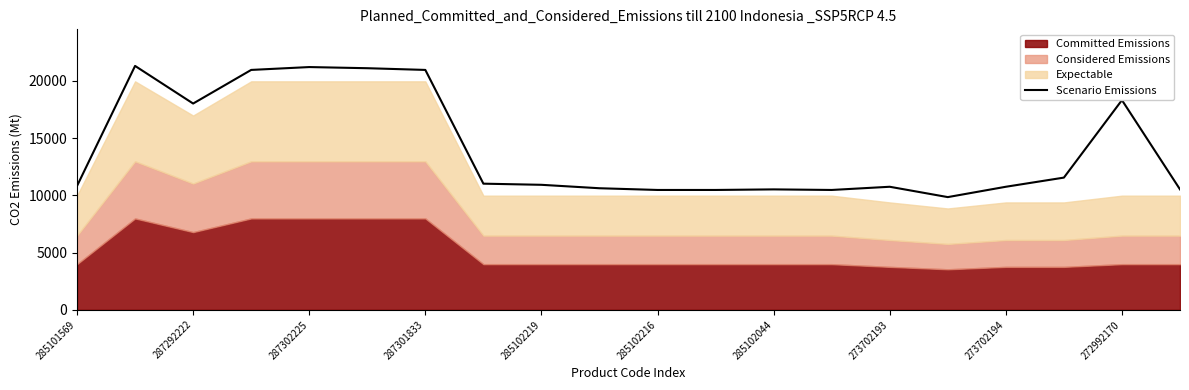

Does the chart have visible grid lines?

No